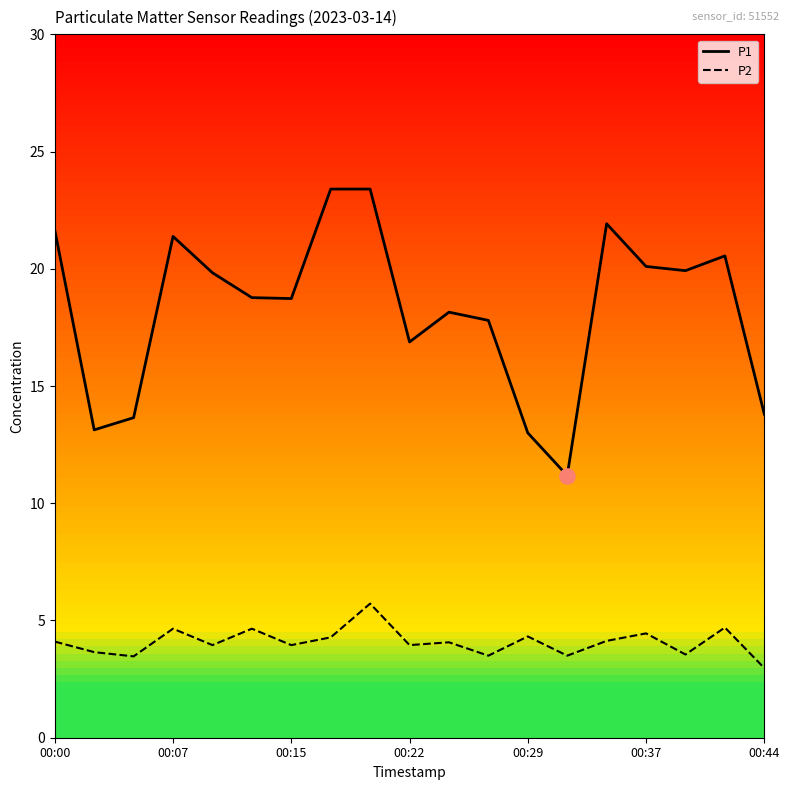

What are all the series names shown in the legend?

P1, P2